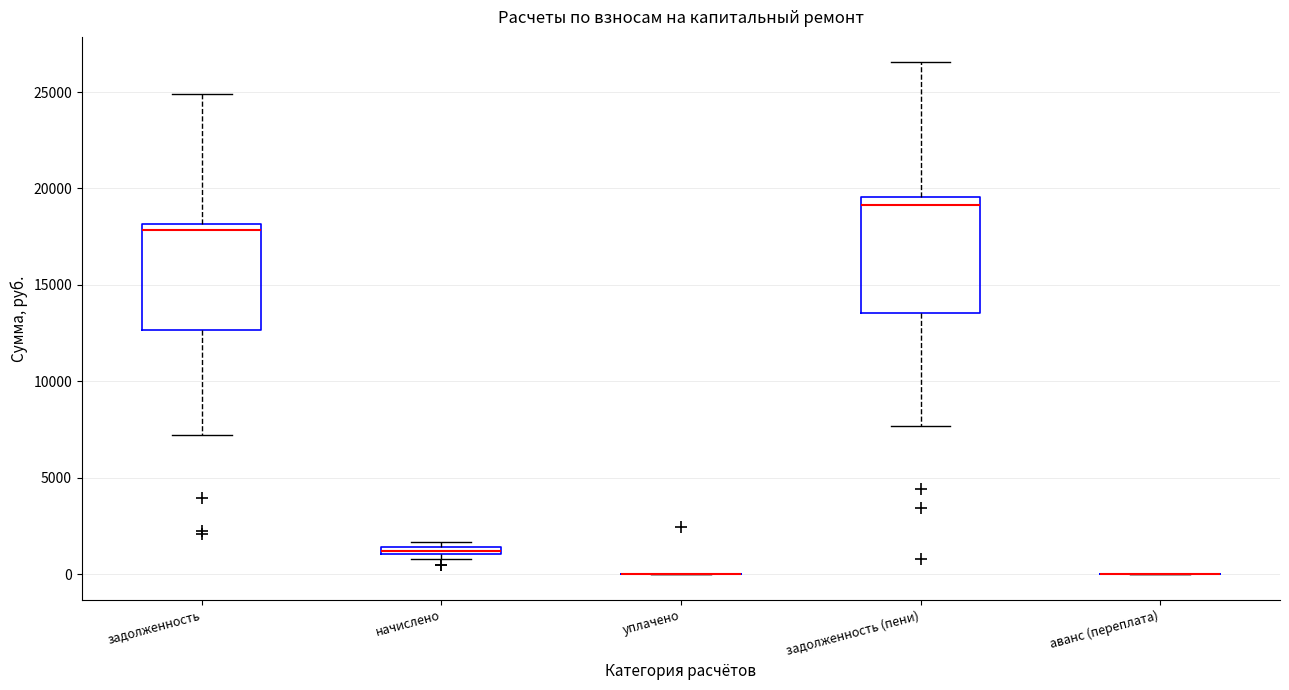

Which box is the tallest, from its lower edge to its upper edge?

задолженность (пени)